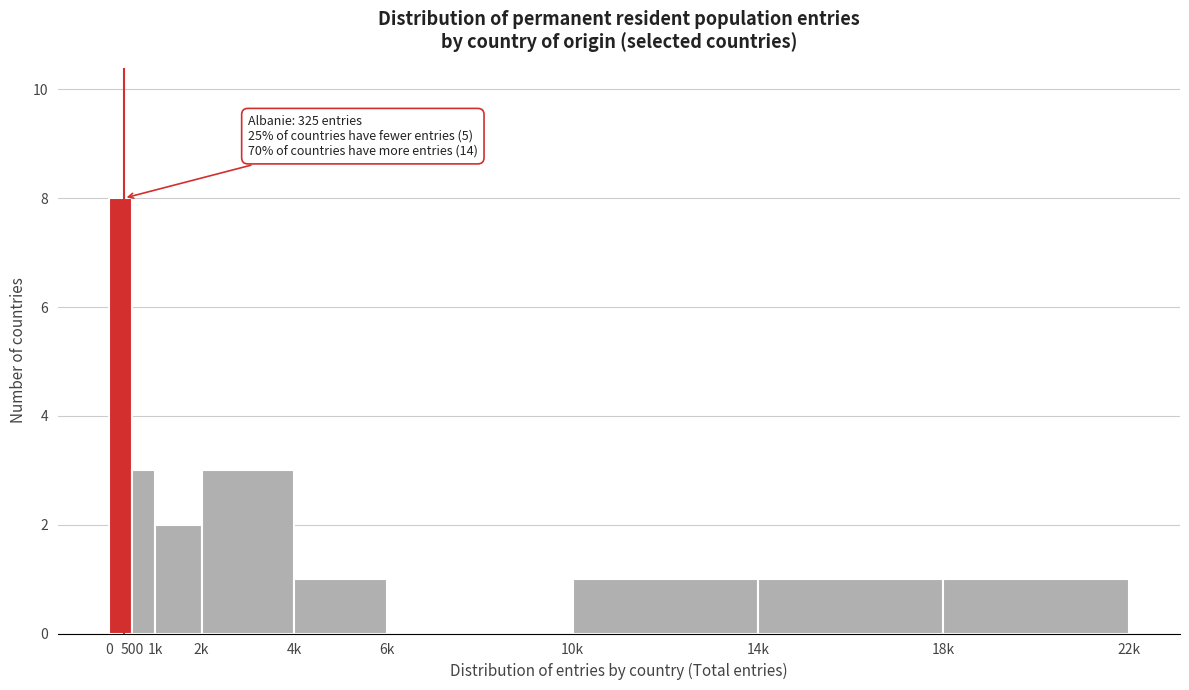

Reading right to left, what are all the values shown in this chart?

18k=1	14k=1	10k=1	6k=0	4k=1	2k=3	1k=2	500=3	0=8